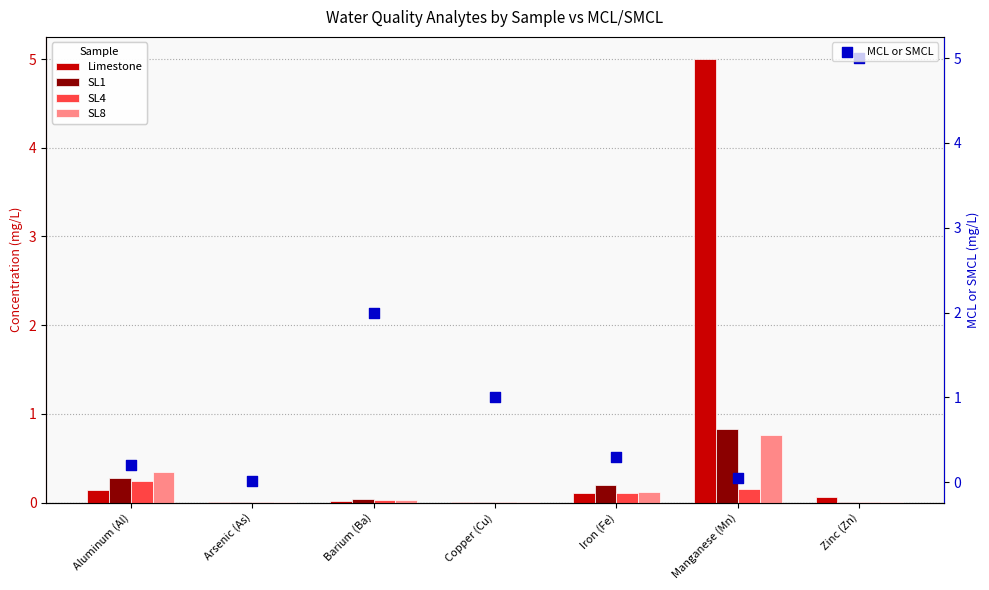

Is the value of SL8 at Aluminum (Al) greater than the value of Limestone at Manganese (Mn)?

No